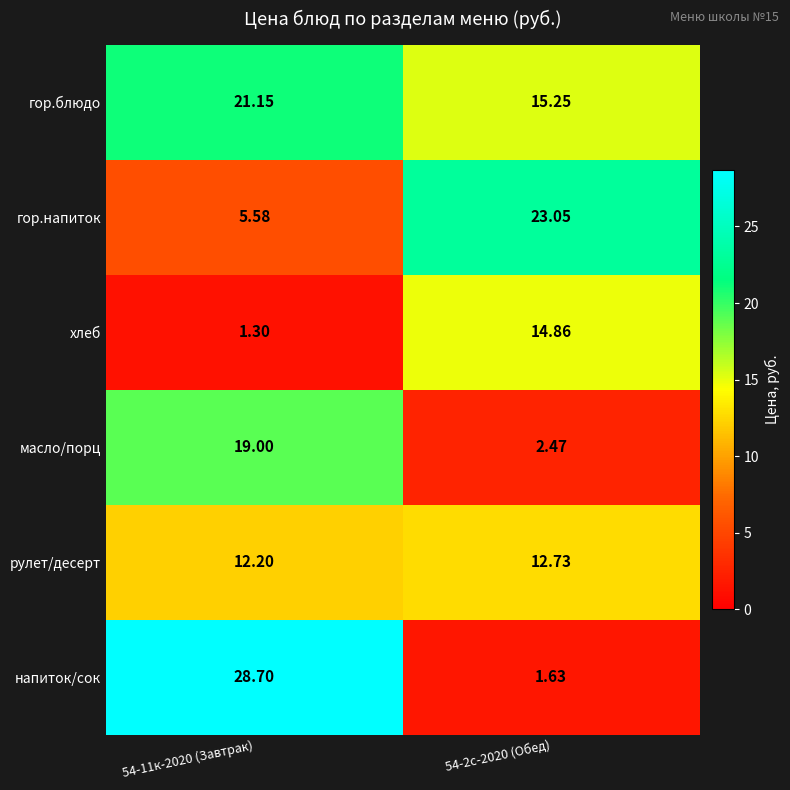

What is the difference between the highest and lowest values at 54-11к-2020 (Завтрак)?

27.4